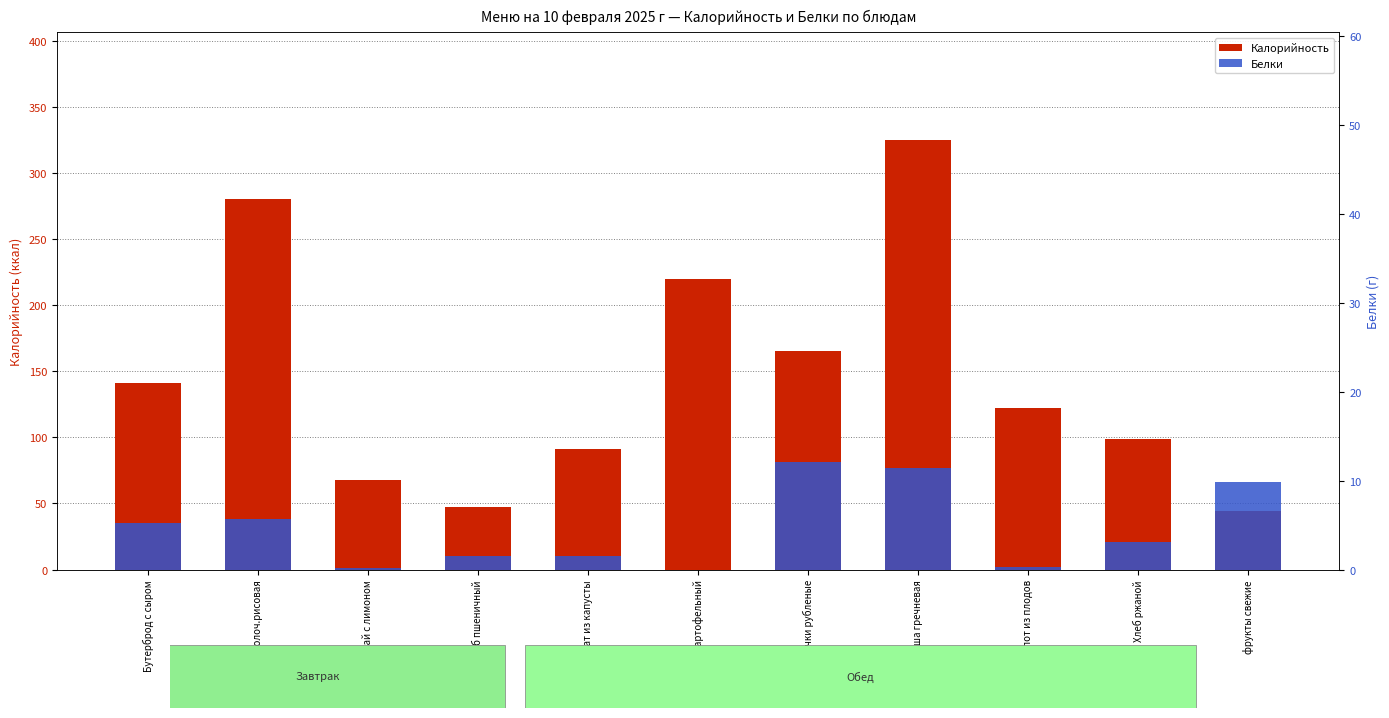

Where is Белки nearest to the value 6?

Каша молоч.рисовая